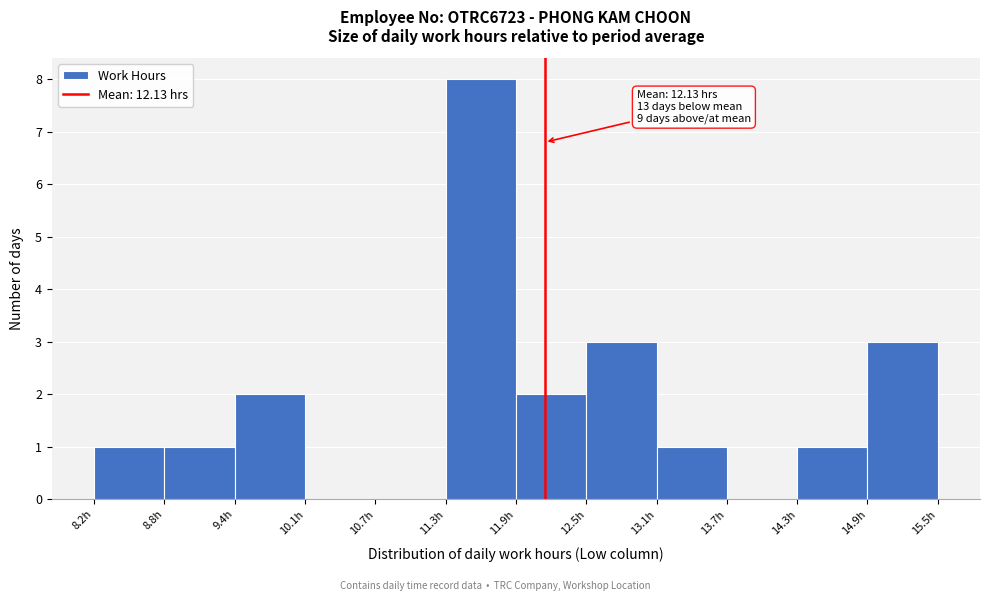

Over which range of the x-axis is the bar tallest?

11.27 to 11.88